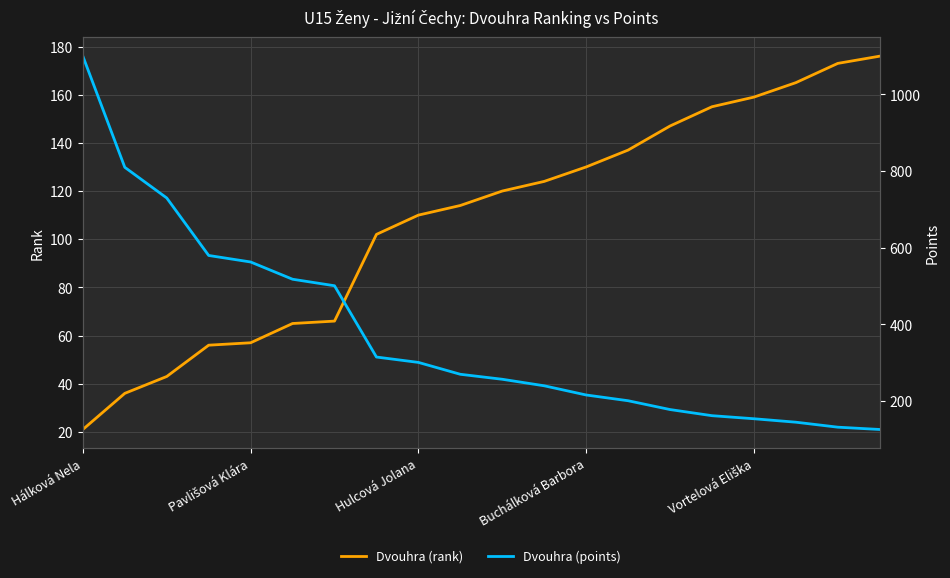

At which category does the chart reach its minimum across all series?

Hálková Nela